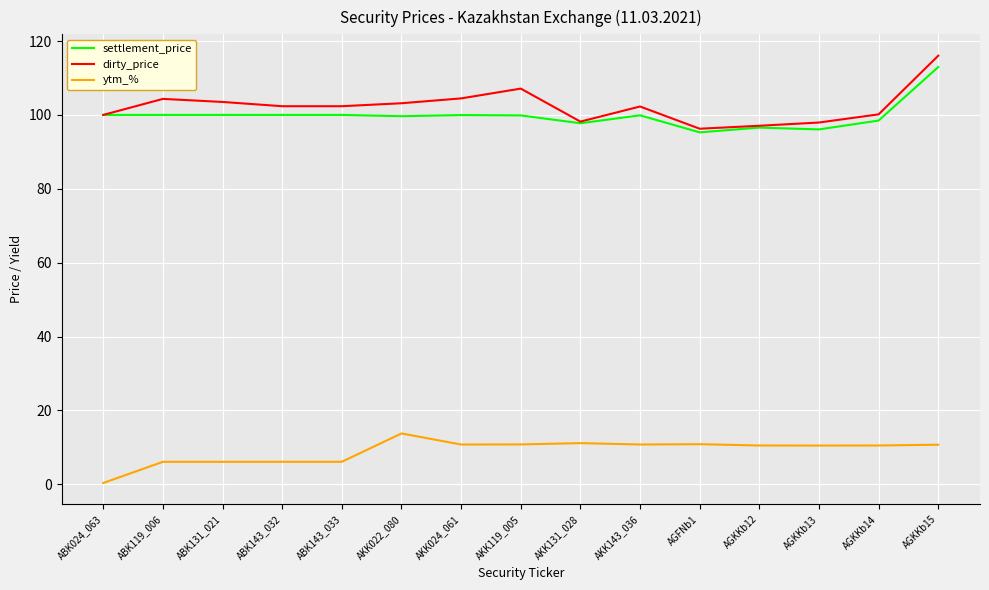

What position from the right is AGFNb1?

5